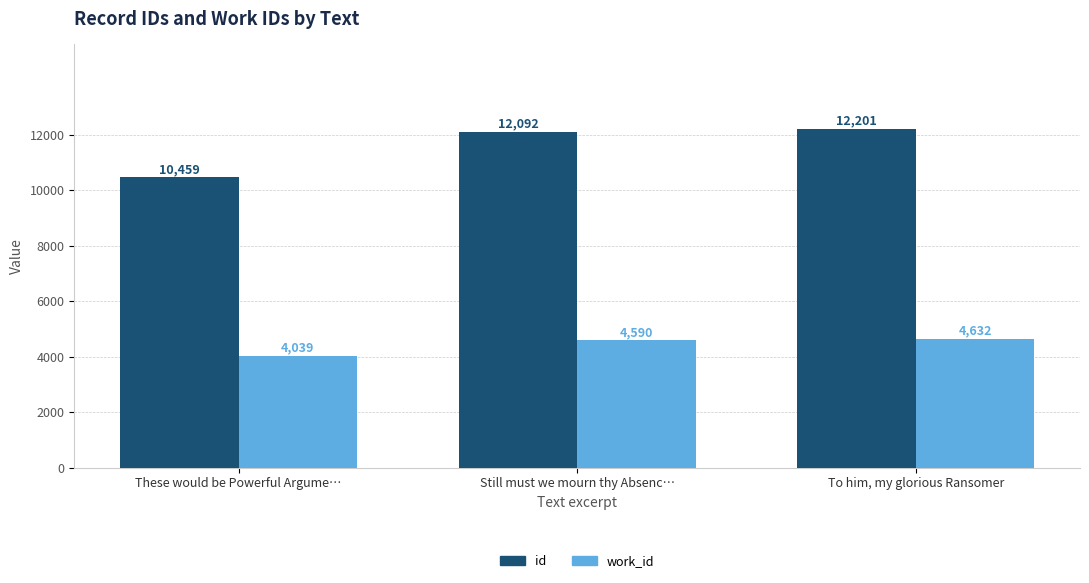

The work_id series shows 7403 at To him, my glorious Ransomer. True or false?

False